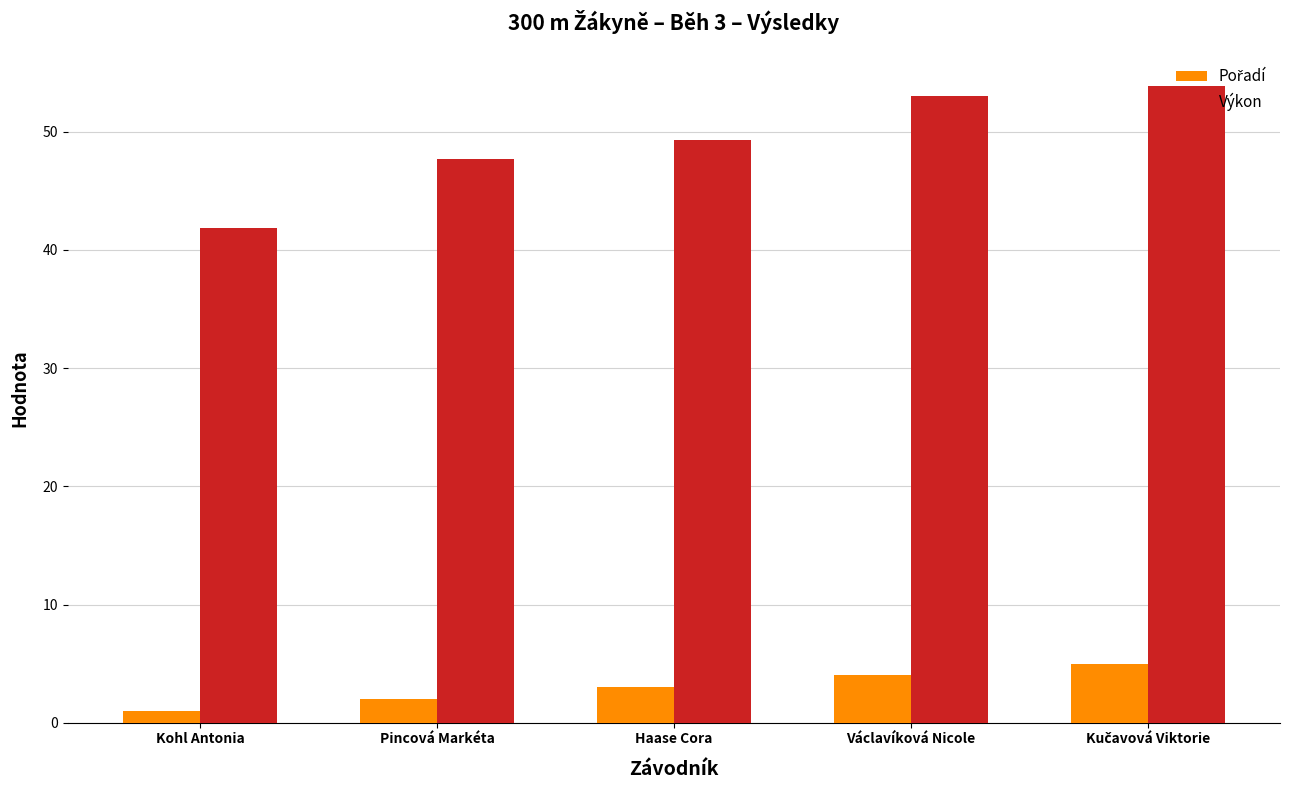

What is the approximate value of Výkon at Václavíková Nicole?

53.0